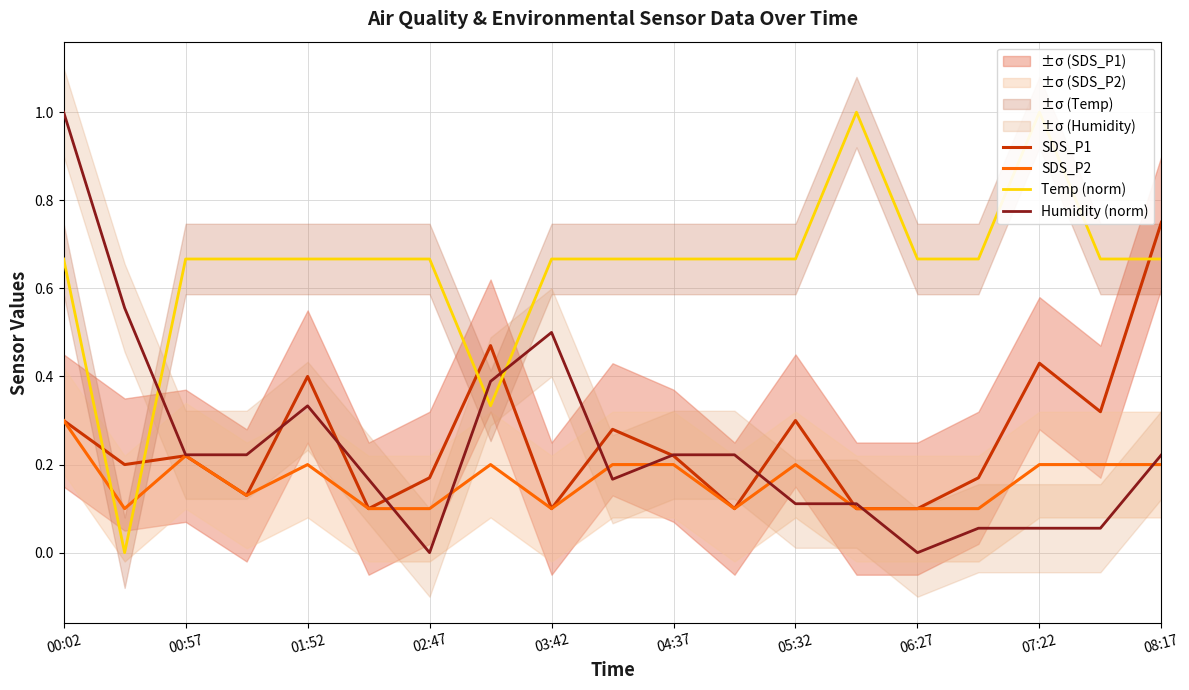

What is the value of the Temp (norm) point at the 5th from the left?

0.7